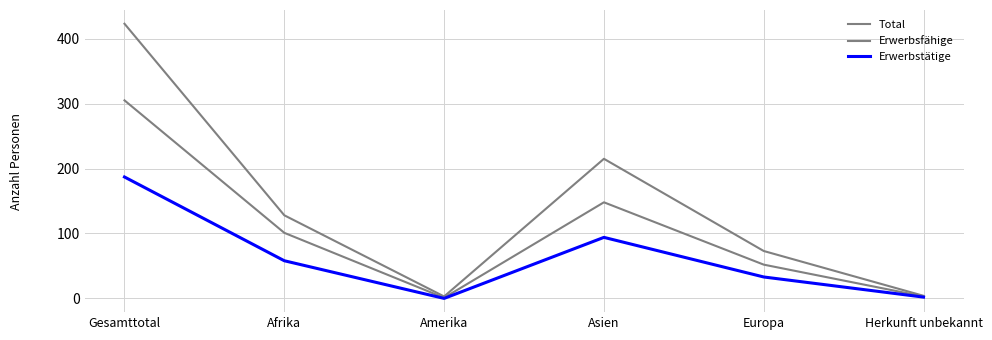

The value of Erwerbstätige at Europa is 33. True or false?

True